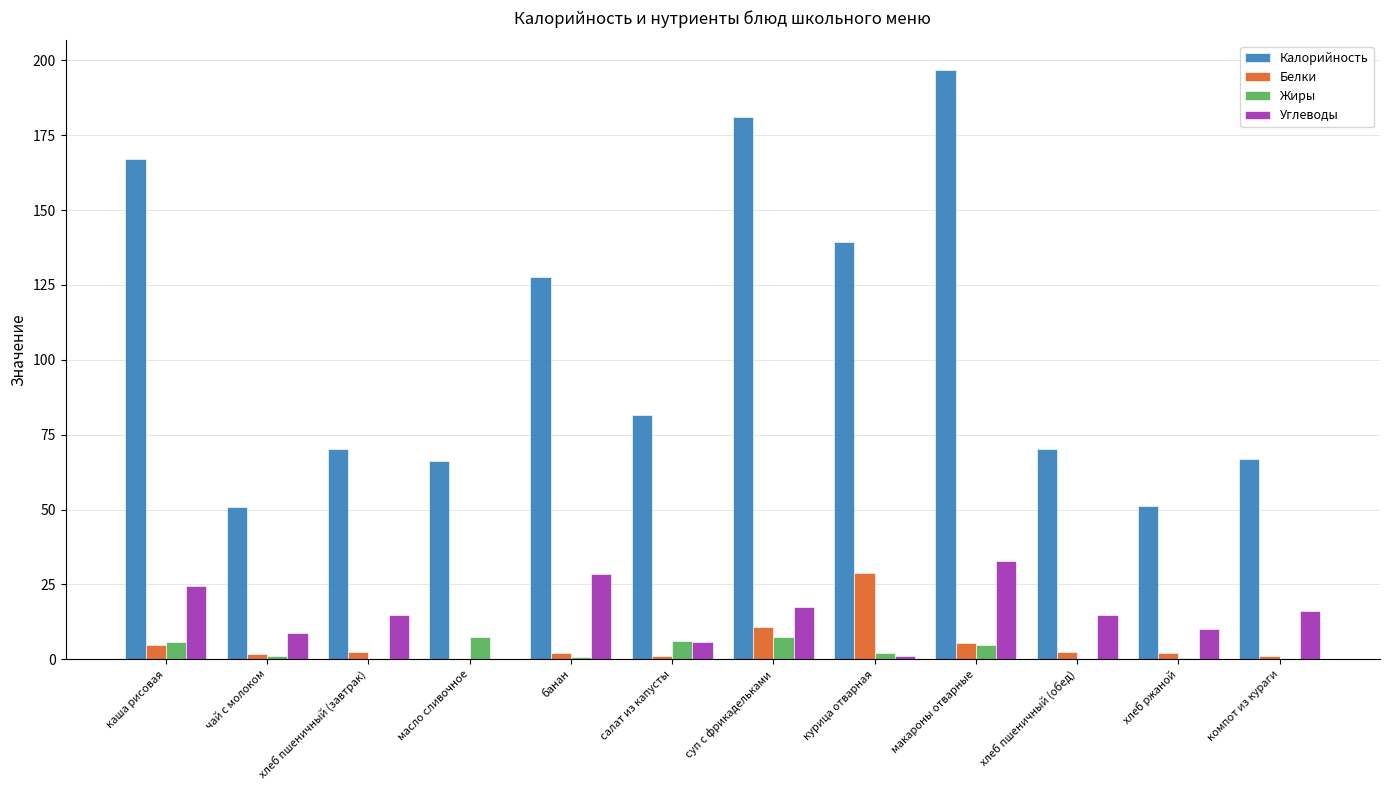

Which series has the largest range (max minus min)?

Калорийность